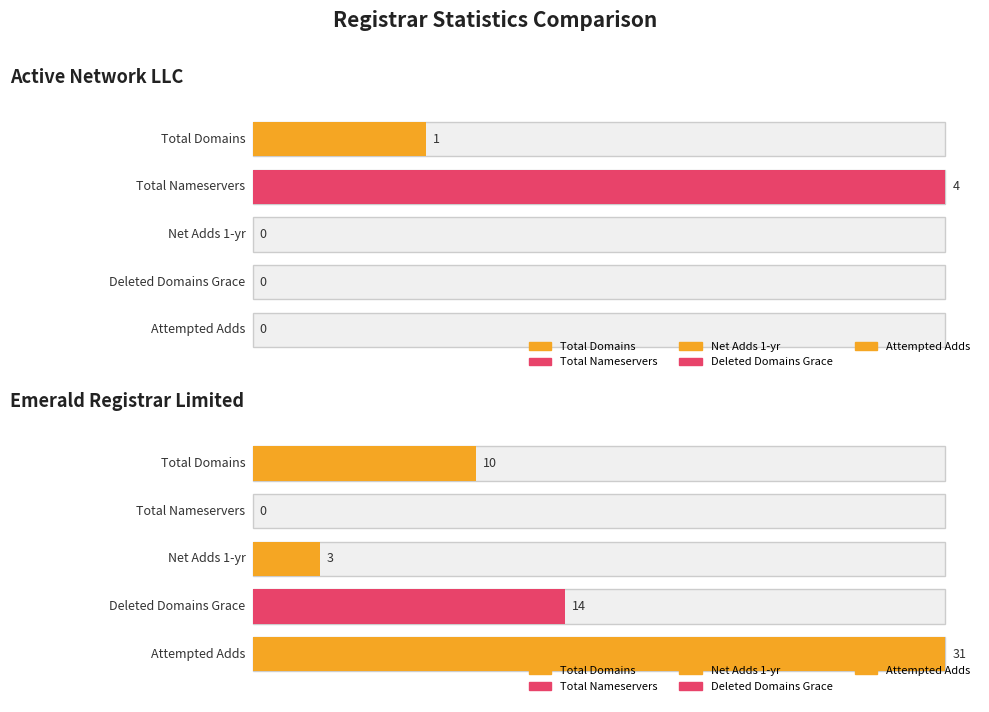

What is the value of the deleted-domains-grace bar at the 2nd from the left?

14